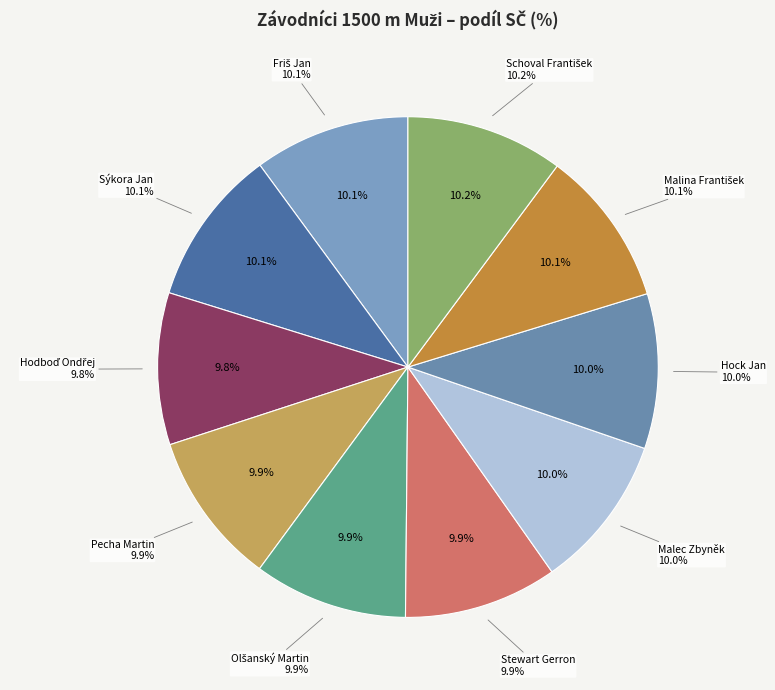

What is the largest slice in the pie chart?

Schoval František